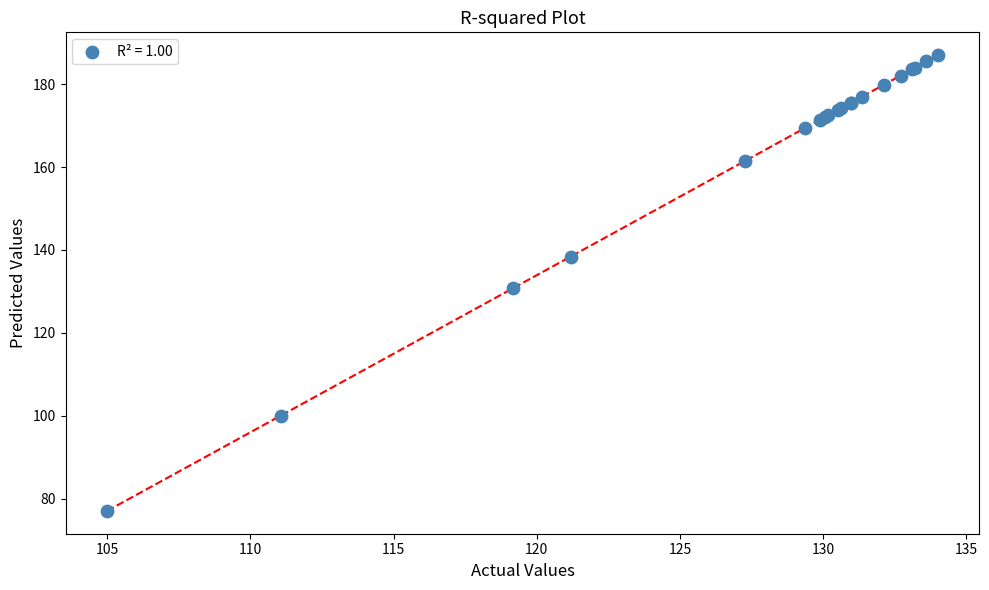

What Y value in the scatter plot is closest to 132?

130.7